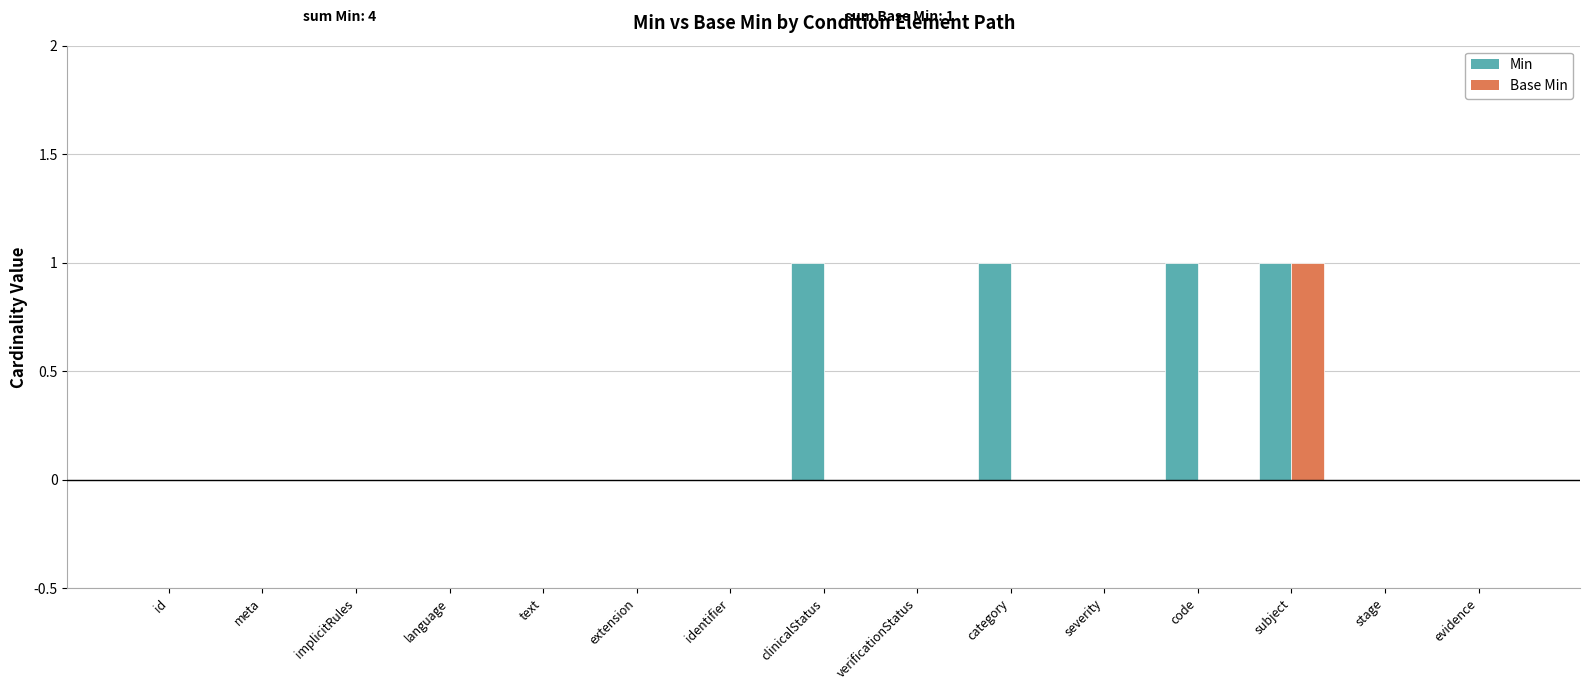

The value of Base Min at verificationStatus is 0. True or false?

True